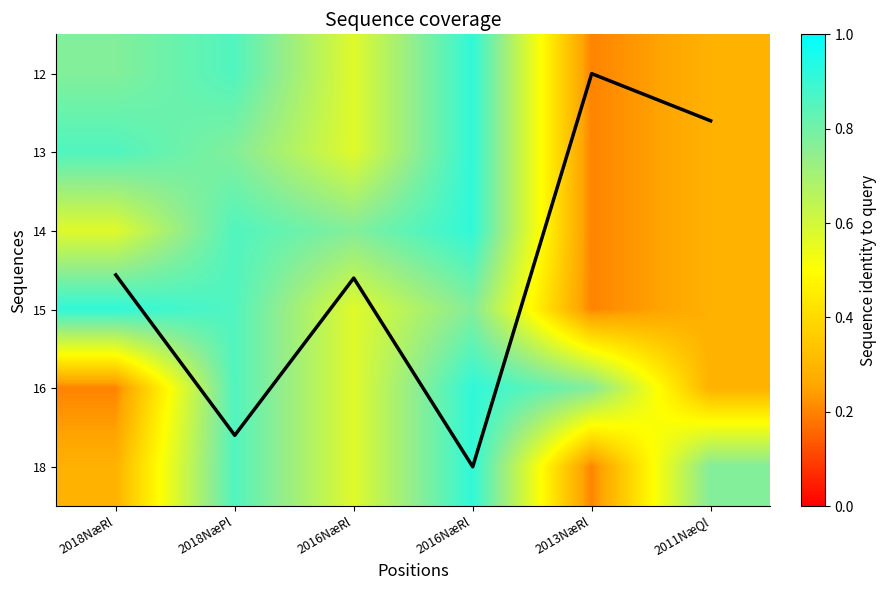

Is it true that 12 equals 94.6 at 2013NæRl?

False